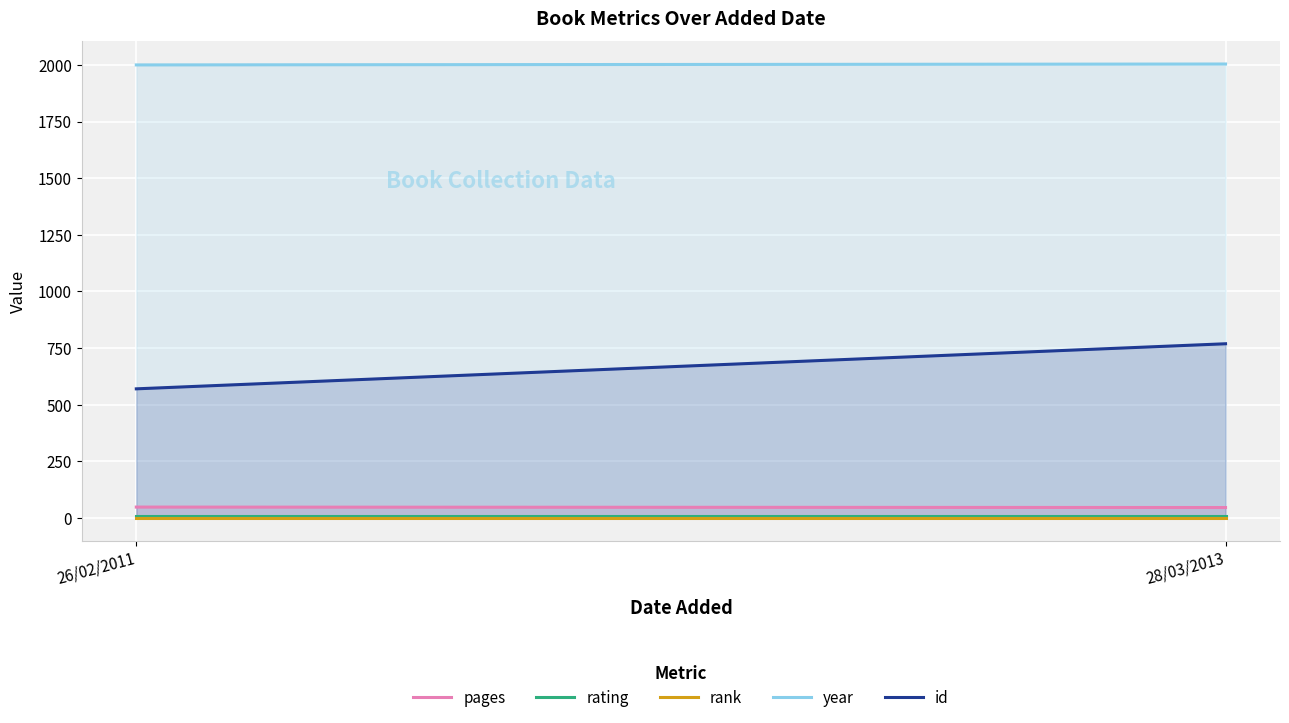

Rank the series by their maximum value, from lowest to highest.

rank, rating, pages, id, year